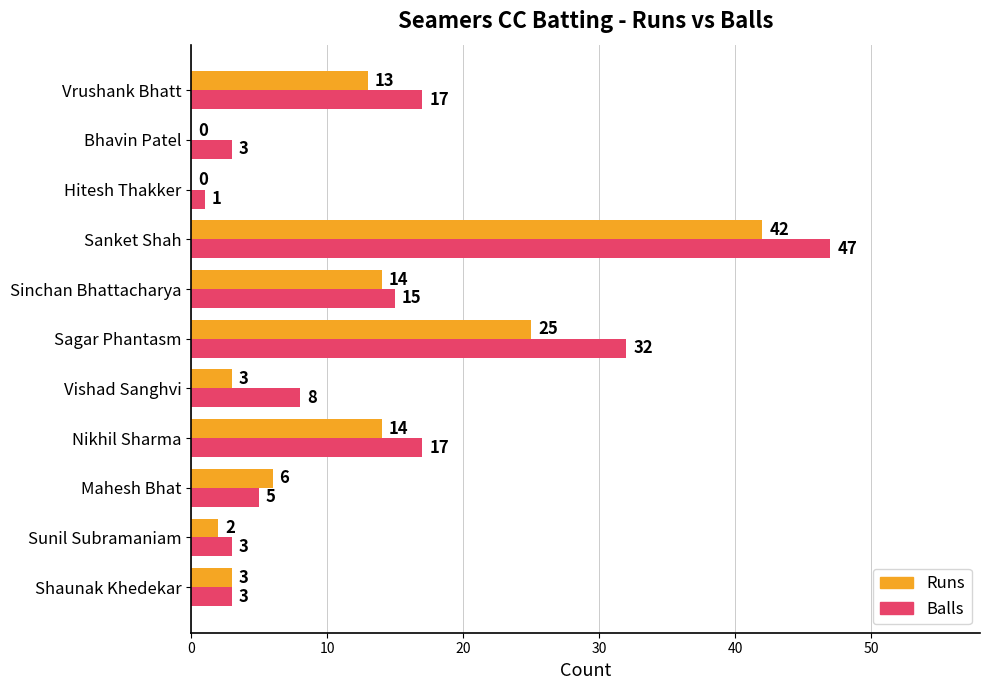

The value of Balls at Sagar Phantasm is 32. True or false?

True